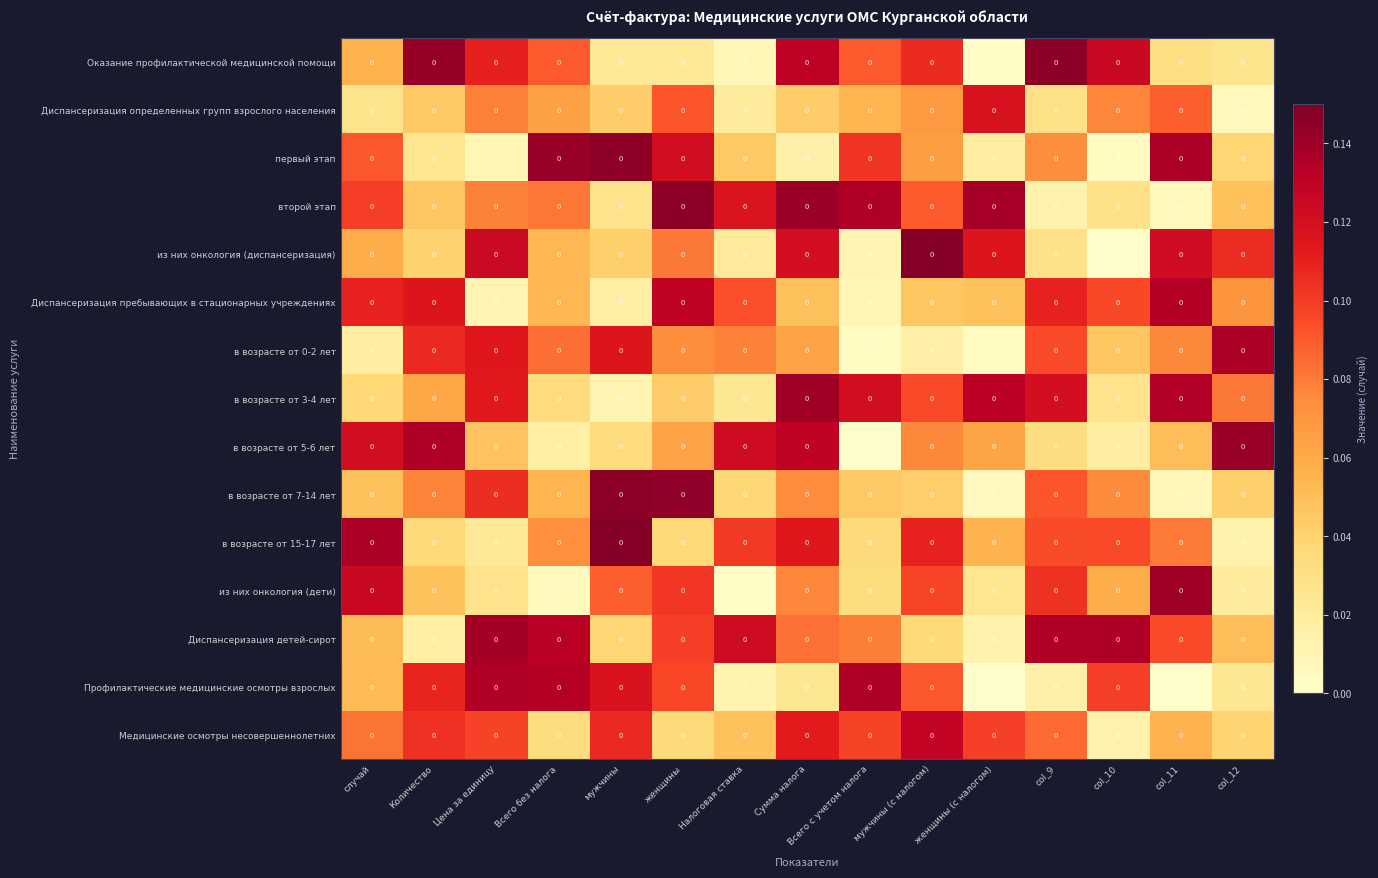

Reading left to right, extract all data points from this chart.

Оказание профилактической медицинской помощи: случай=0.0	Количество=0.0	Цена за единицу=0.0	Всего без налога=0.0	мужчины=0.0	женщины=0.0	Налоговая ставка=0.0	Сумма налога=0.0	Всего с учетом налога=0.0	мужчины (с налогом)=0.0	женщины (с налогом)=0.0	col_9=0.0	col_10=0.0	col_11=0.0	col_12=0.0
Диспансеризация определенных групп взрослого населения: случай=0.0	Количество=0.0	Цена за единицу=0.0	Всего без налога=0.0	мужчины=0.0	женщины=0.0	Налоговая ставка=0.0	Сумма налога=0.0	Всего с учетом налога=0.0	мужчины (с налогом)=0.0	женщины (с налогом)=0.0	col_9=0.0	col_10=0.0	col_11=0.0	col_12=0.0
первый этап: случай=0.0	Количество=0.0	Цена за единицу=0.0	Всего без налога=0.0	мужчины=0.0	женщины=0.0	Налоговая ставка=0.0	Сумма налога=0.0	Всего с учетом налога=0.0	мужчины (с налогом)=0.0	женщины (с налогом)=0.0	col_9=0.0	col_10=0.0	col_11=0.0	col_12=0.0
второй этап: случай=0.0	Количество=0.0	Цена за единицу=0.0	Всего без налога=0.0	мужчины=0.0	женщины=0.0	Налоговая ставка=0.0	Сумма налога=0.0	Всего с учетом налога=0.0	мужчины (с налогом)=0.0	женщины (с налогом)=0.0	col_9=0.0	col_10=0.0	col_11=0.0	col_12=0.0
из них онкология (диспансеризация): случай=0.0	Количество=0.0	Цена за единицу=0.0	Всего без налога=0.0	мужчины=0.0	женщины=0.0	Налоговая ставка=0.0	Сумма налога=0.0	Всего с учетом налога=0.0	мужчины (с налогом)=0.0	женщины (с налогом)=0.0	col_9=0.0	col_10=0.0	col_11=0.0	col_12=0.0
Диспансеризация пребывающих в стационарных учреждениях: случай=0.0	Количество=0.0	Цена за единицу=0.0	Всего без налога=0.0	мужчины=0.0	женщины=0.0	Налоговая ставка=0.0	Сумма налога=0.0	Всего с учетом налога=0.0	мужчины (с налогом)=0.0	женщины (с налогом)=0.0	col_9=0.0	col_10=0.0	col_11=0.0	col_12=0.0
в возрасте от 0-2 лет: случай=0.0	Количество=0.0	Цена за единицу=0.0	Всего без налога=0.0	мужчины=0.0	женщины=0.0	Налоговая ставка=0.0	Сумма налога=0.0	Всего с учетом налога=0.0	мужчины (с налогом)=0.0	женщины (с налогом)=0.0	col_9=0.0	col_10=0.0	col_11=0.0	col_12=0.0
в возрасте от 3-4 лет: случай=0.0	Количество=0.0	Цена за единицу=0.0	Всего без налога=0.0	мужчины=0.0	женщины=0.0	Налоговая ставка=0.0	Сумма налога=0.0	Всего с учетом налога=0.0	мужчины (с налогом)=0.0	женщины (с налогом)=0.0	col_9=0.0	col_10=0.0	col_11=0.0	col_12=0.0
в возрасте от 5-6 лет: случай=0.0	Количество=0.0	Цена за единицу=0.0	Всего без налога=0.0	мужчины=0.0	женщины=0.0	Налоговая ставка=0.0	Сумма налога=0.0	Всего с учетом налога=0.0	мужчины (с налогом)=0.0	женщины (с налогом)=0.0	col_9=0.0	col_10=0.0	col_11=0.0	col_12=0.0
в возрасте от 7-14 лет: случай=0.0	Количество=0.0	Цена за единицу=0.0	Всего без налога=0.0	мужчины=0.0	женщины=0.0	Налоговая ставка=0.0	Сумма налога=0.0	Всего с учетом налога=0.0	мужчины (с налогом)=0.0	женщины (с налогом)=0.0	col_9=0.0	col_10=0.0	col_11=0.0	col_12=0.0
в возрасте от 15-17 лет: случай=0.0	Количество=0.0	Цена за единицу=0.0	Всего без налога=0.0	мужчины=0.0	женщины=0.0	Налоговая ставка=0.0	Сумма налога=0.0	Всего с учетом налога=0.0	мужчины (с налогом)=0.0	женщины (с налогом)=0.0	col_9=0.0	col_10=0.0	col_11=0.0	col_12=0.0
из них онкология (дети): случай=0.0	Количество=0.0	Цена за единицу=0.0	Всего без налога=0.0	мужчины=0.0	женщины=0.0	Налоговая ставка=0.0	Сумма налога=0.0	Всего с учетом налога=0.0	мужчины (с налогом)=0.0	женщины (с налогом)=0.0	col_9=0.0	col_10=0.0	col_11=0.0	col_12=0.0
Диспансеризация детей-сирот: случай=0.0	Количество=0.0	Цена за единицу=0.0	Всего без налога=0.0	мужчины=0.0	женщины=0.0	Налоговая ставка=0.0	Сумма налога=0.0	Всего с учетом налога=0.0	мужчины (с налогом)=0.0	женщины (с налогом)=0.0	col_9=0.0	col_10=0.0	col_11=0.0	col_12=0.0
Профилактические медицинские осмотры взрослых: случай=0.0	Количество=0.0	Цена за единицу=0.0	Всего без налога=0.0	мужчины=0.0	женщины=0.0	Налоговая ставка=0.0	Сумма налога=0.0	Всего с учетом налога=0.0	мужчины (с налогом)=0.0	женщины (с налогом)=0.0	col_9=0.0	col_10=0.0	col_11=0.0	col_12=0.0
Медицинские осмотры несовершеннолетних: случай=0.0	Количество=0.0	Цена за единицу=0.0	Всего без налога=0.0	мужчины=0.0	женщины=0.0	Налоговая ставка=0.0	Сумма налога=0.0	Всего с учетом налога=0.0	мужчины (с налогом)=0.0	женщины (с налогом)=0.0	col_9=0.0	col_10=0.0	col_11=0.0	col_12=0.0